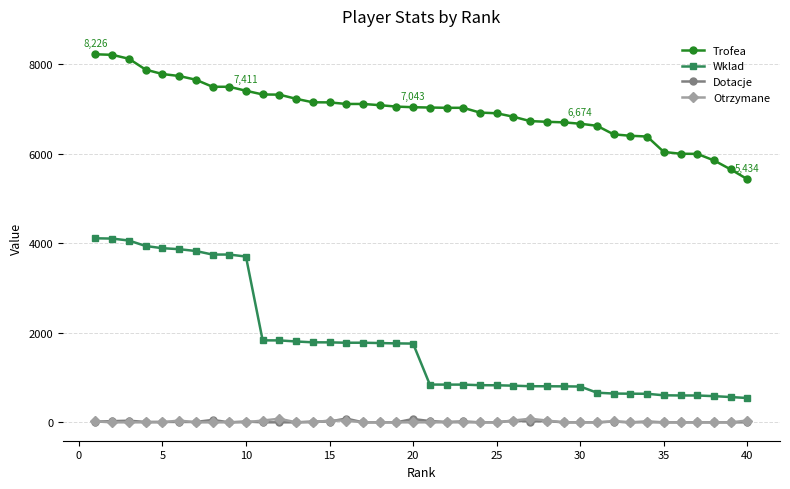

At how many categories does at least one series exceed 4230?

40